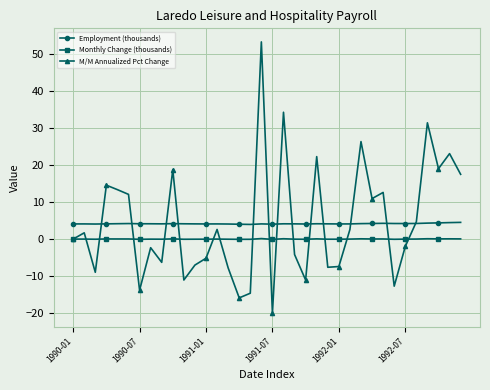

In Monthly Change (thousands), how many points are higher than both neighbors (excluding endpoints)?

12